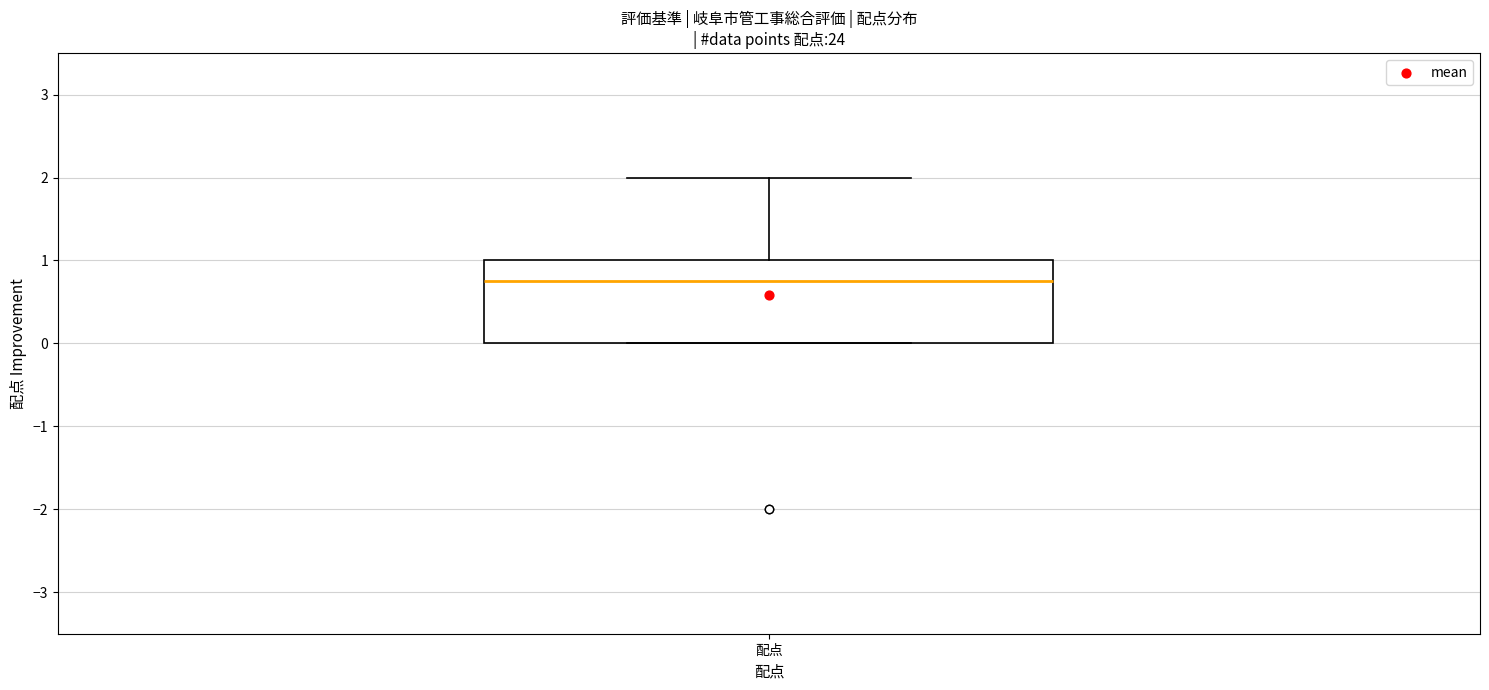

Read this box plot against the y-axis: the position of the median line, the range covered by the box, and the ends of both whiskers. The values are not printed on the chart, so give them approximately, as read against the axis.

median 0.8, box 0.0 to 1.0, whiskers 0.0 to 2.0